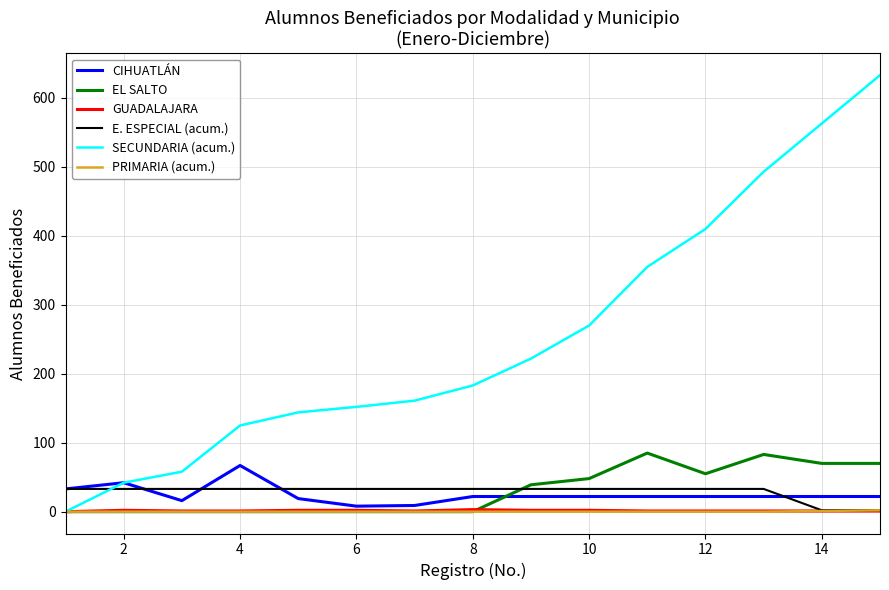

What is the greatest value displayed?

633